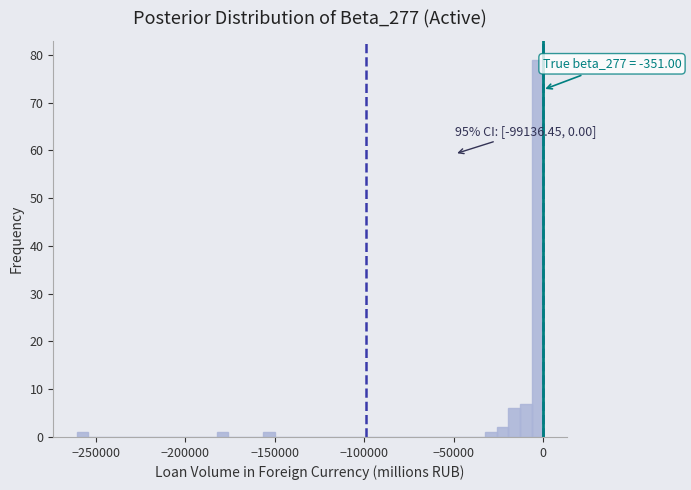

Around what value on the x-axis is the tallest bar? Give the approximate position of its centre, as read against the axis.

-5000